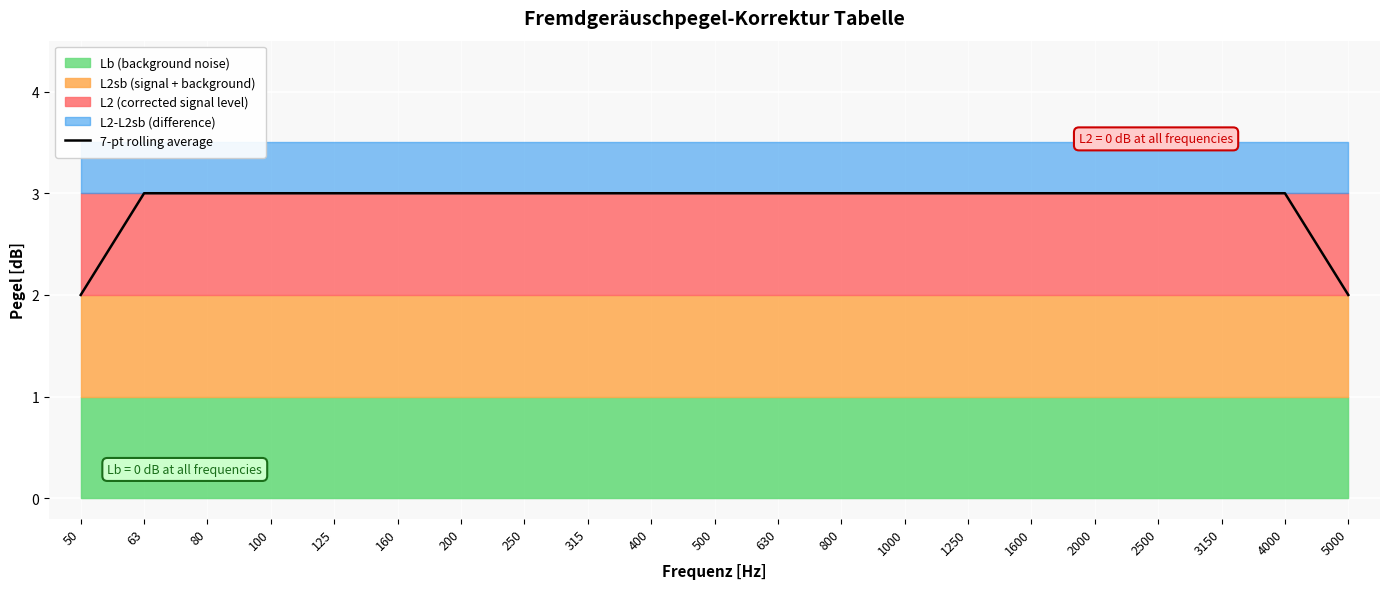

What is the change in value from 50 to 250?

+1